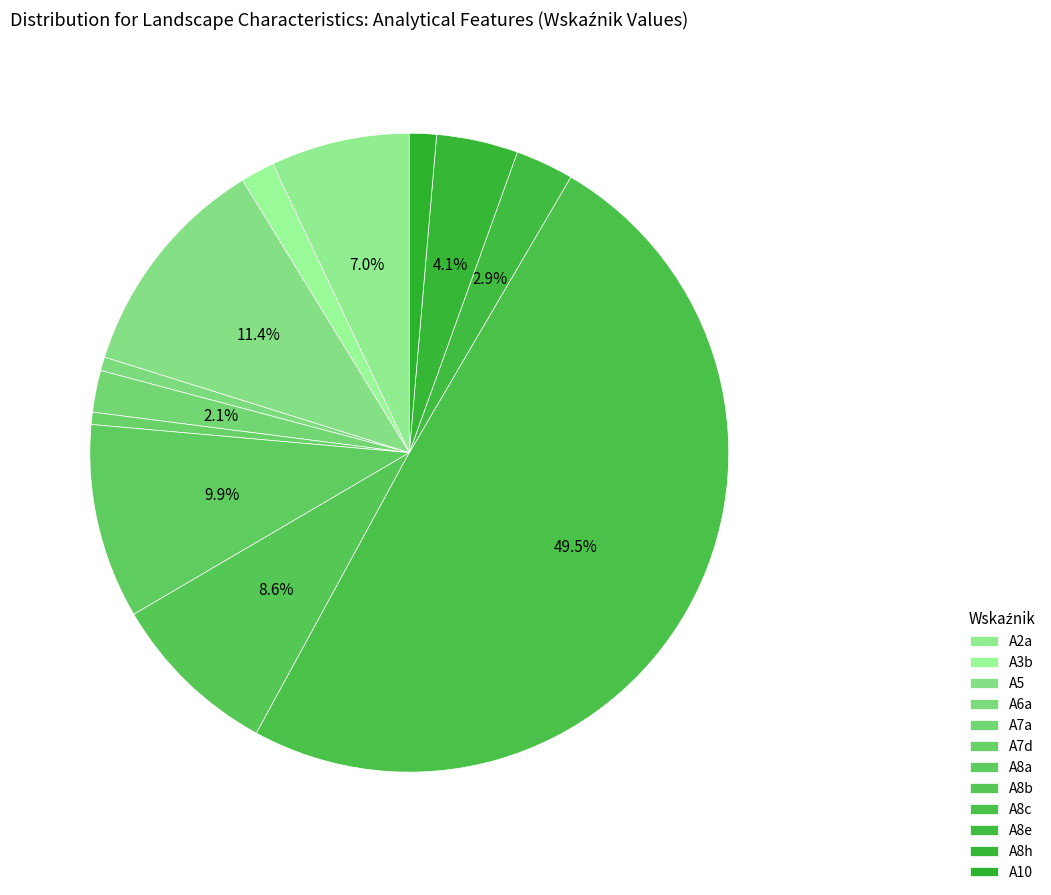

Which slice is the largest?

A8c